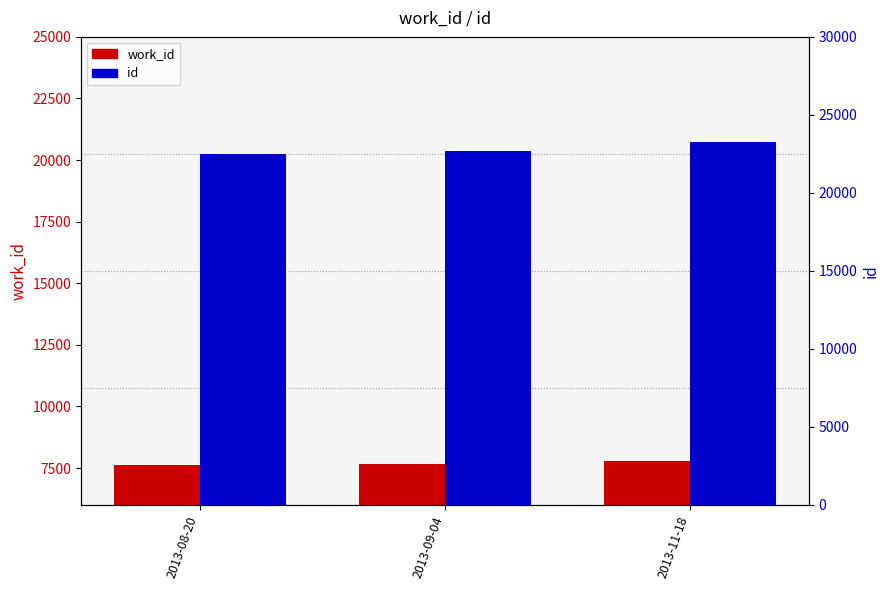

Which series has the largest total across all categories?

id